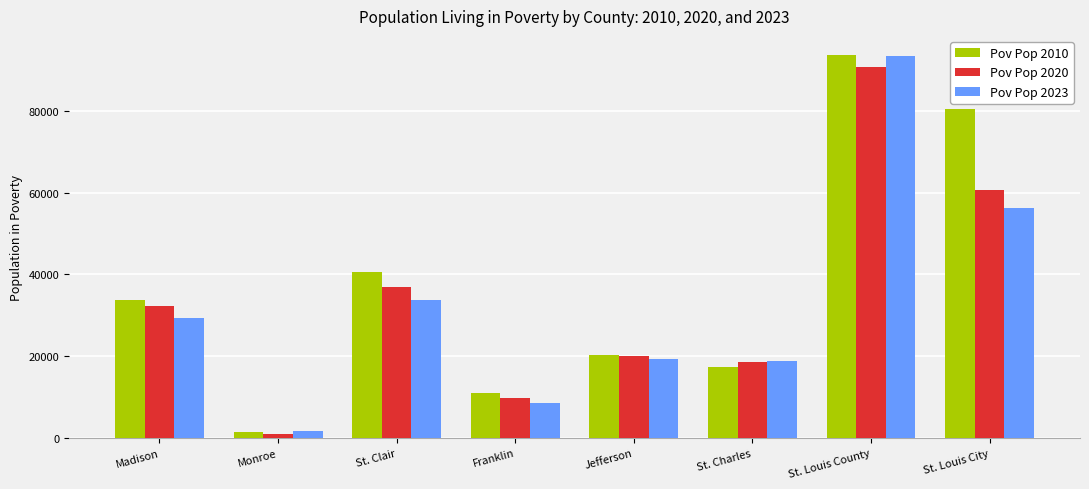

What is the difference between the second highest and minimum values in the Pov Pop 2010 series?

79055